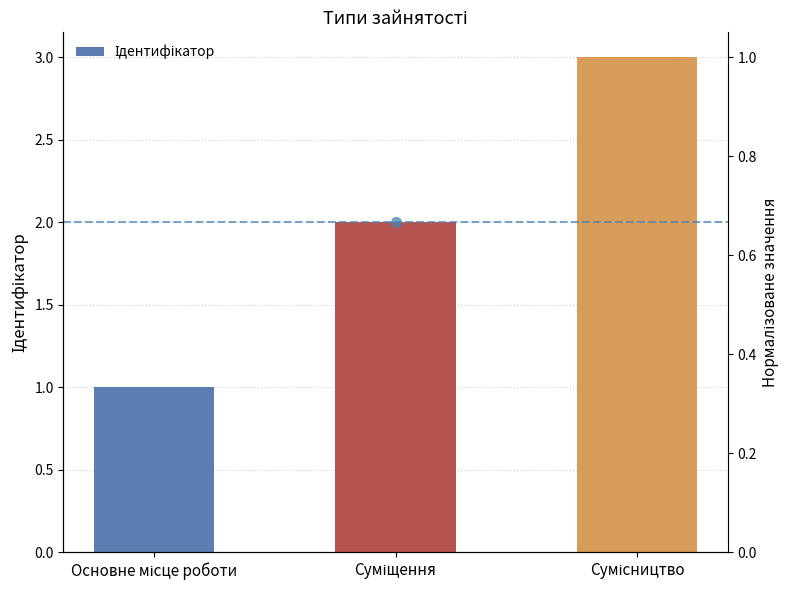

List the labels in order of value, largest first.

Сумісництво, Суміщення, Основне місце роботи